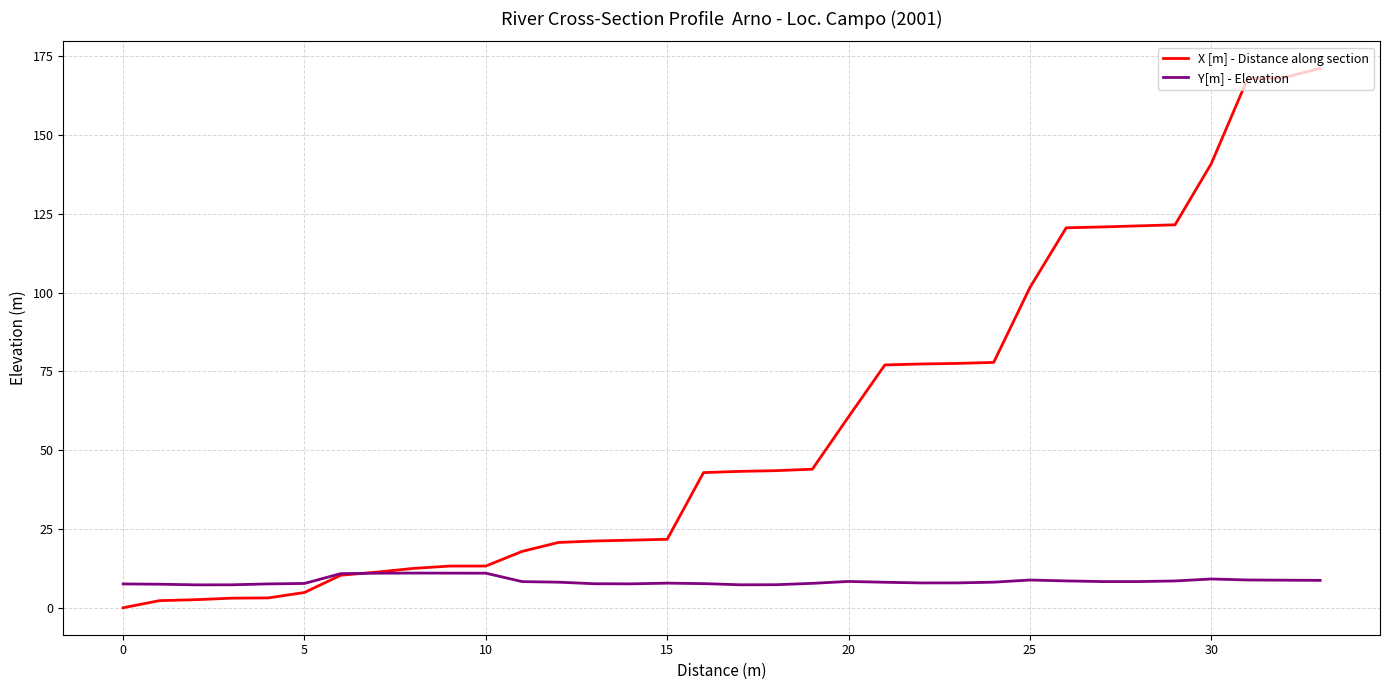

List the series in order of their peak value, lowest first.

Y[m] - Elevation, X [m] - Distance along section